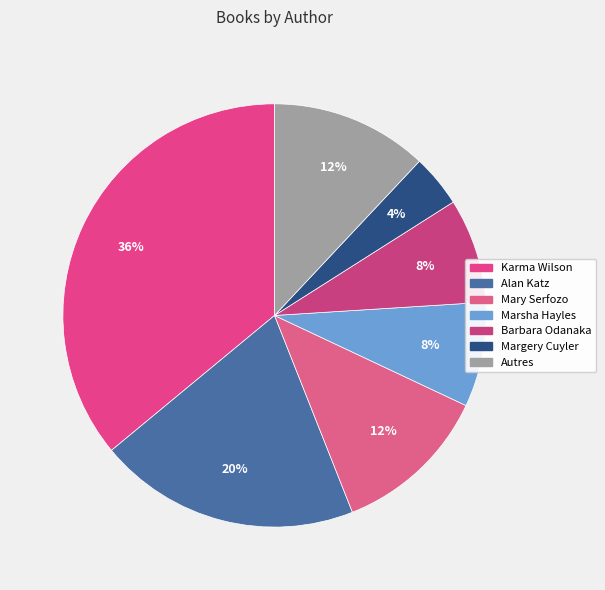

How many segments does this pie chart have?

7